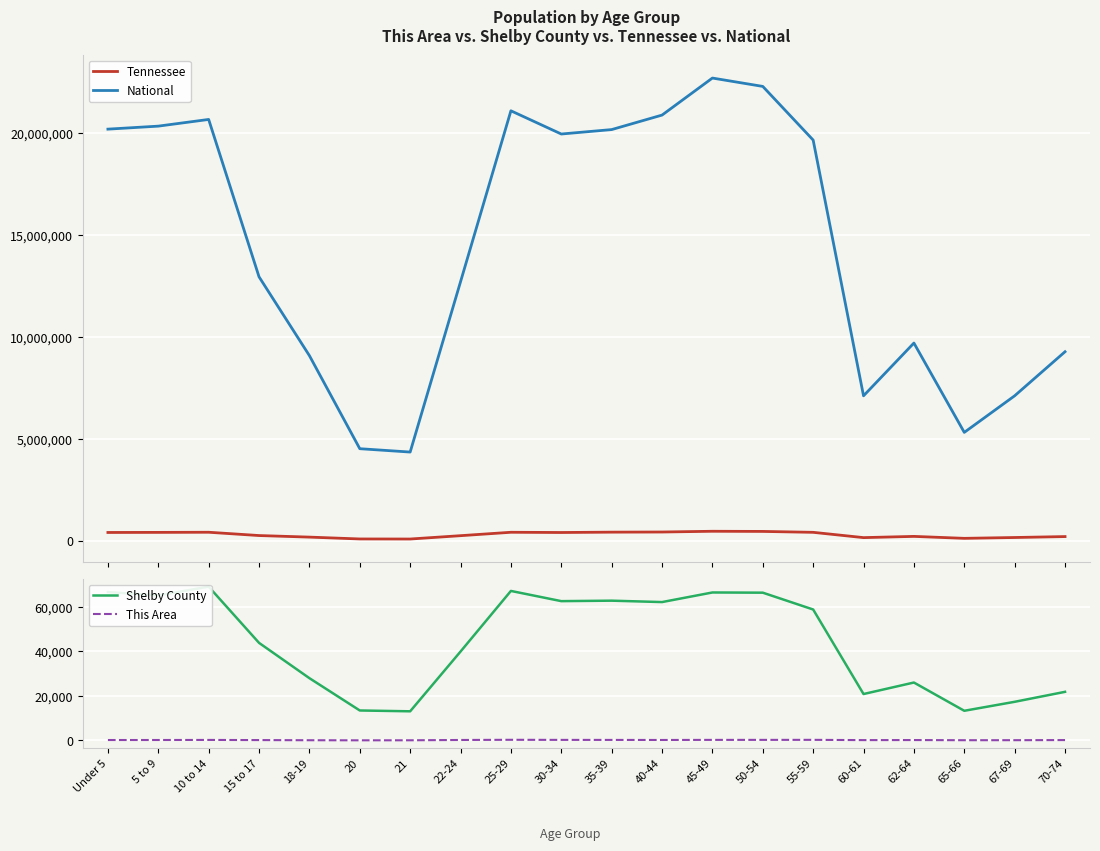

What is the difference between the second highest and second lowest values in the Shelby County series?

53864